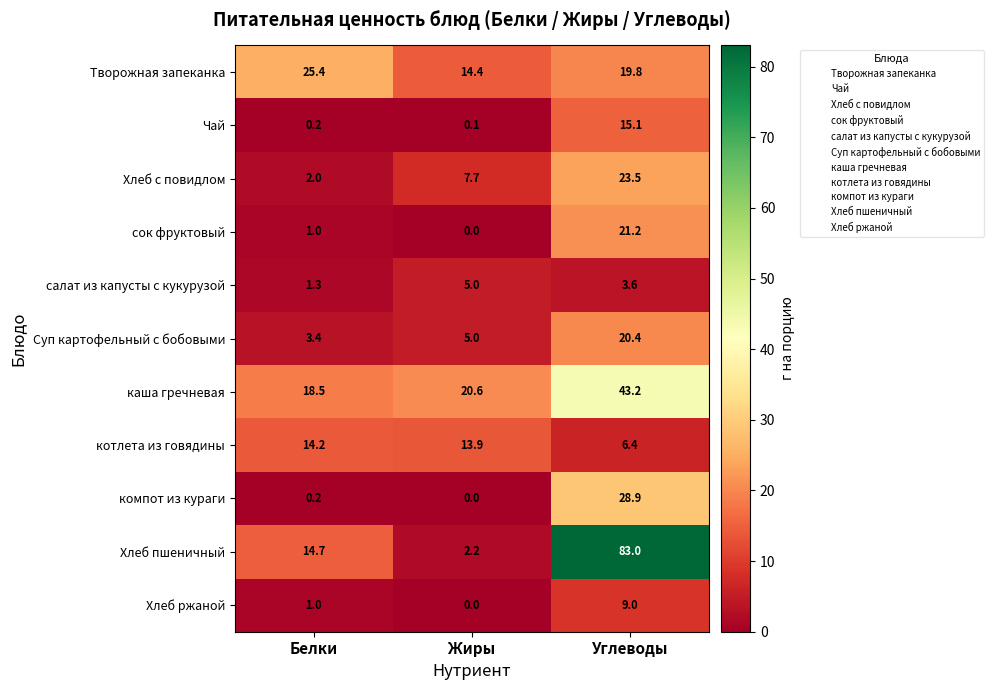

What is the difference between the maximum and minimum values in the компот из кураги series?

28.9